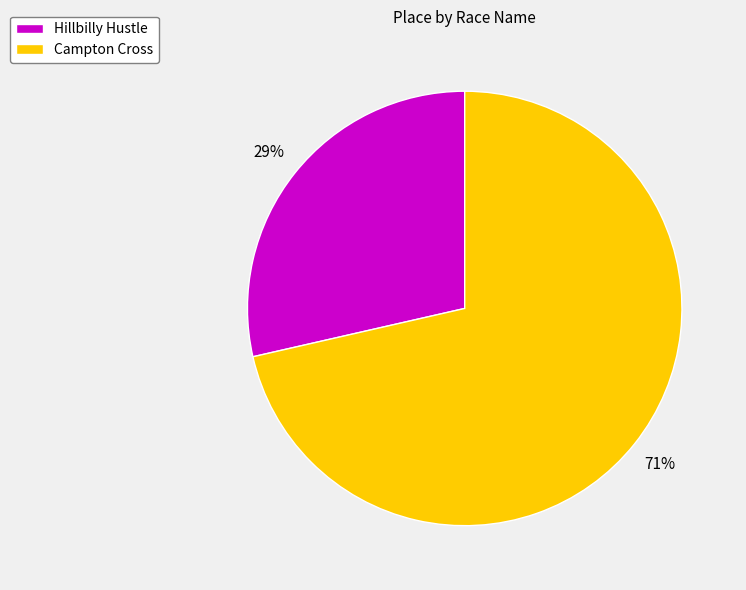

Which category has the biggest portion of the pie?

Campton Cross